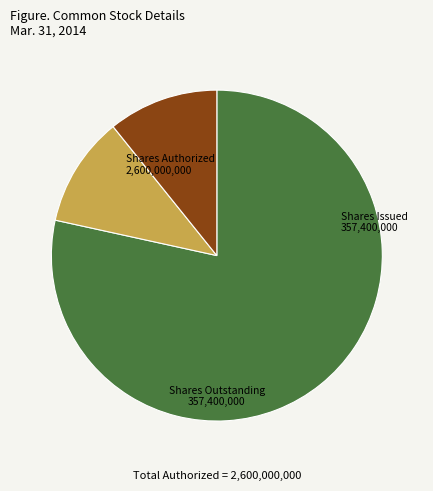

Does any single category account for the majority?

Yes